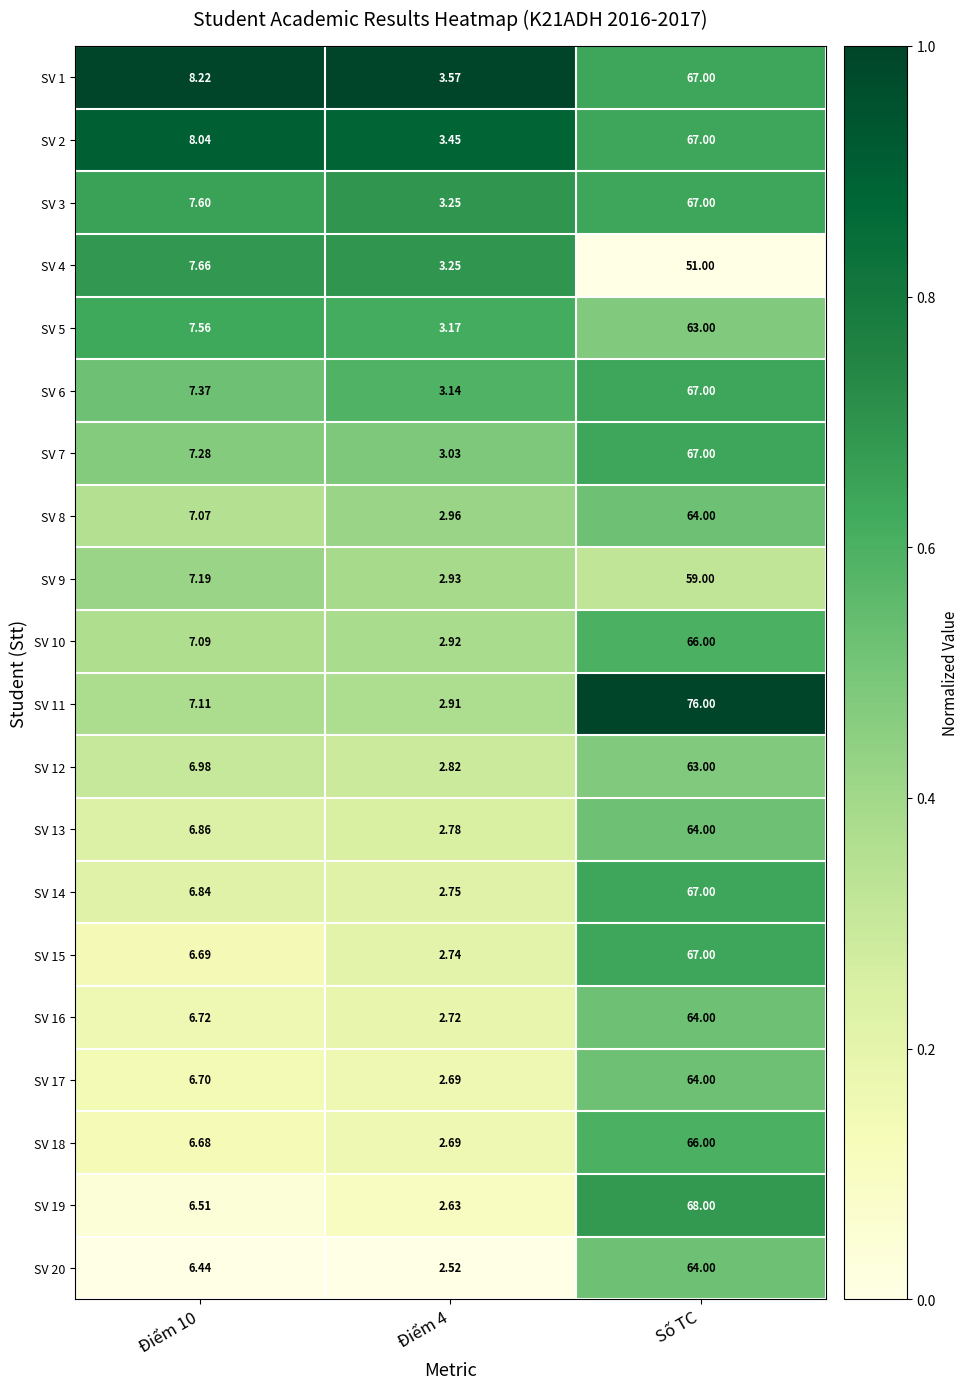

At which label does SV 6 reach its peak?

Số TC